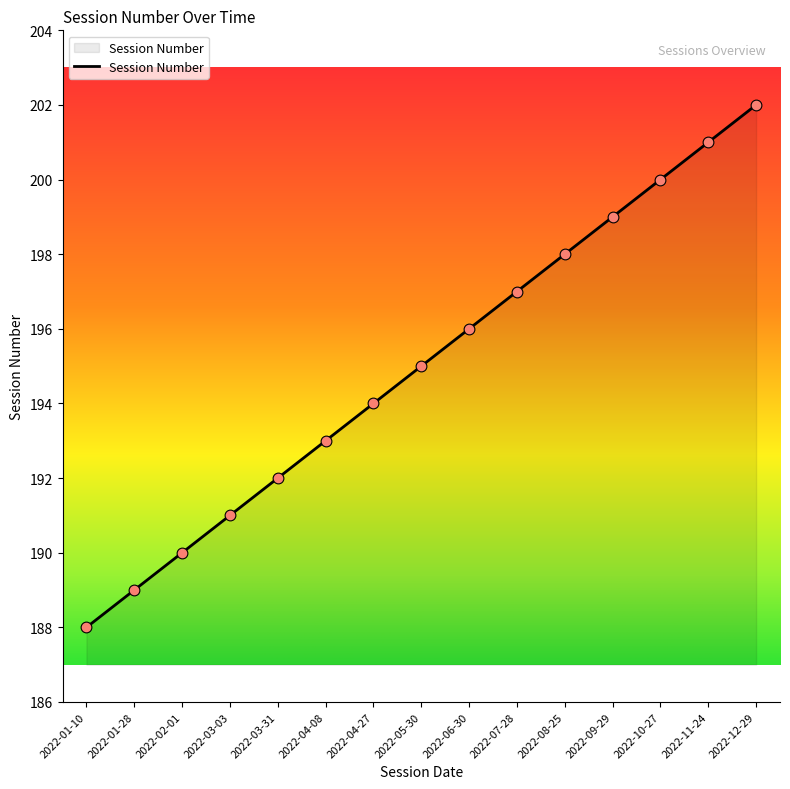

What is the change in value from 2022-03-31 to 2022-09-29?

+7